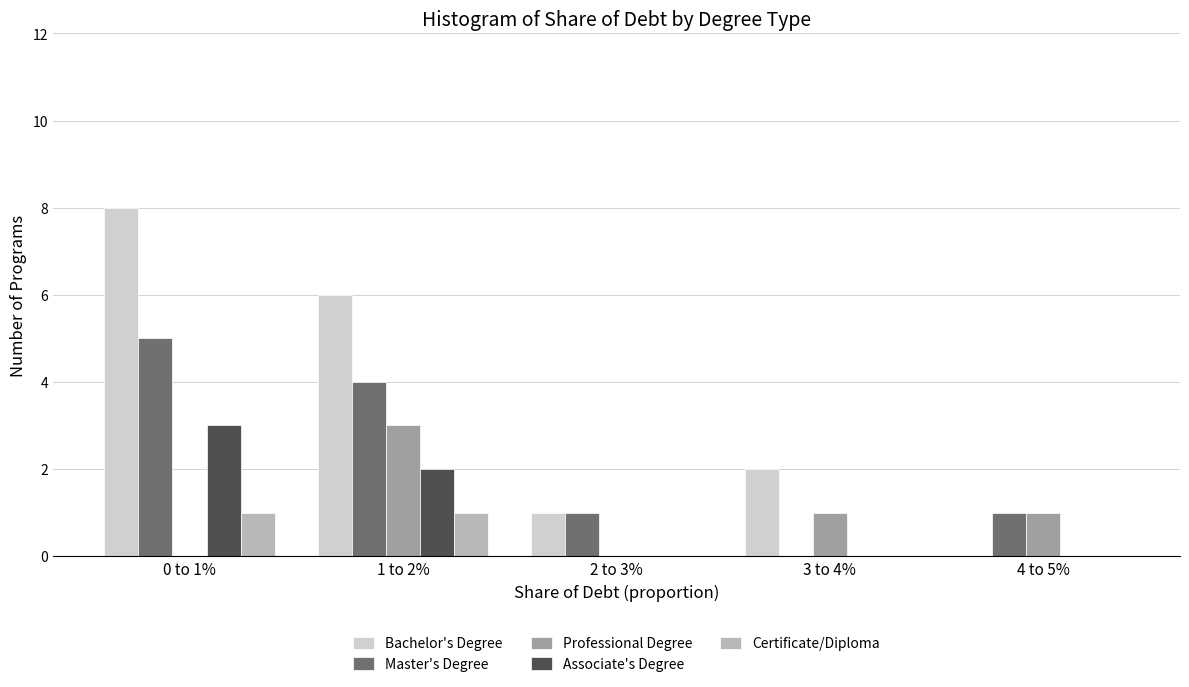

Reading left to right, transcribe all the data shown in this chart.

Bachelor's Degree: 0 to 1%=8	1 to 2%=6	2 to 3%=1	3 to 4%=2	4 to 5%=0
Master's Degree: 0 to 1%=5	1 to 2%=4	2 to 3%=1	3 to 4%=0	4 to 5%=1
Professional Degree: 0 to 1%=0	1 to 2%=3	2 to 3%=0	3 to 4%=1	4 to 5%=1
Associate's Degree: 0 to 1%=3	1 to 2%=2	2 to 3%=0	3 to 4%=0	4 to 5%=0
Certificate/Diploma: 0 to 1%=1	1 to 2%=1	2 to 3%=0	3 to 4%=0	4 to 5%=0